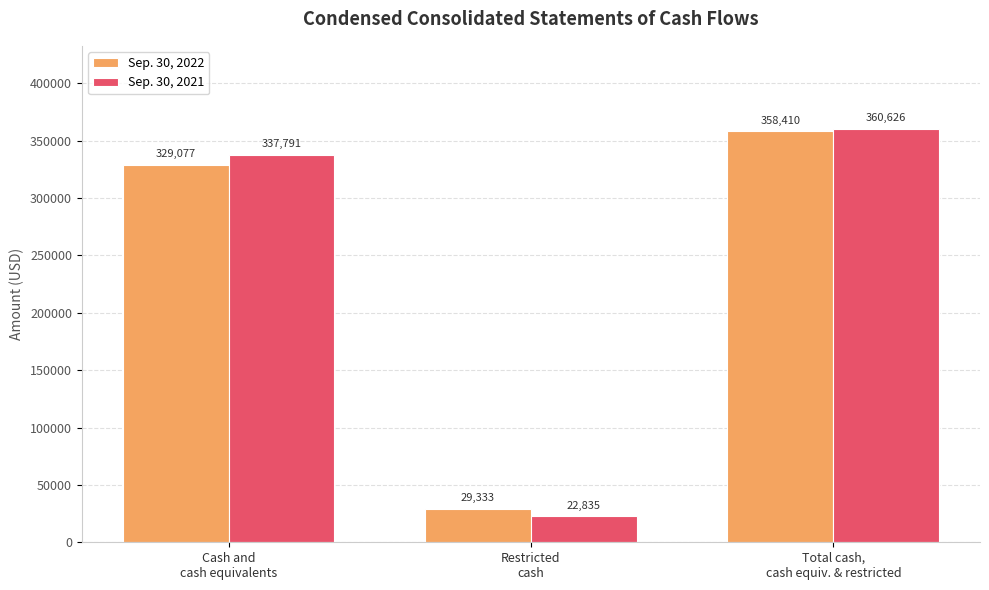

What is the label of the 1st bar from the left?

Cash and
cash equivalents